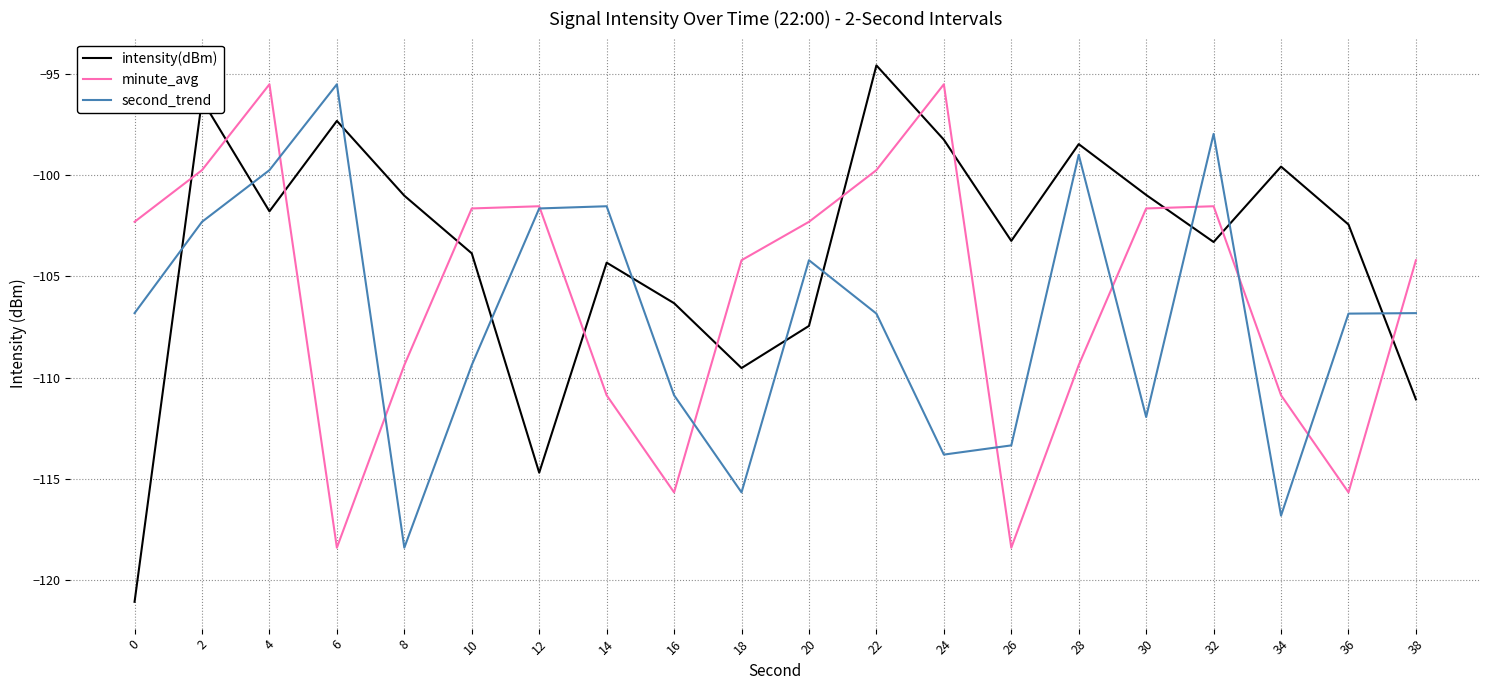

List the series in order of their overall mean, highest first.

intensity(dBm), minute_avg, second_trend